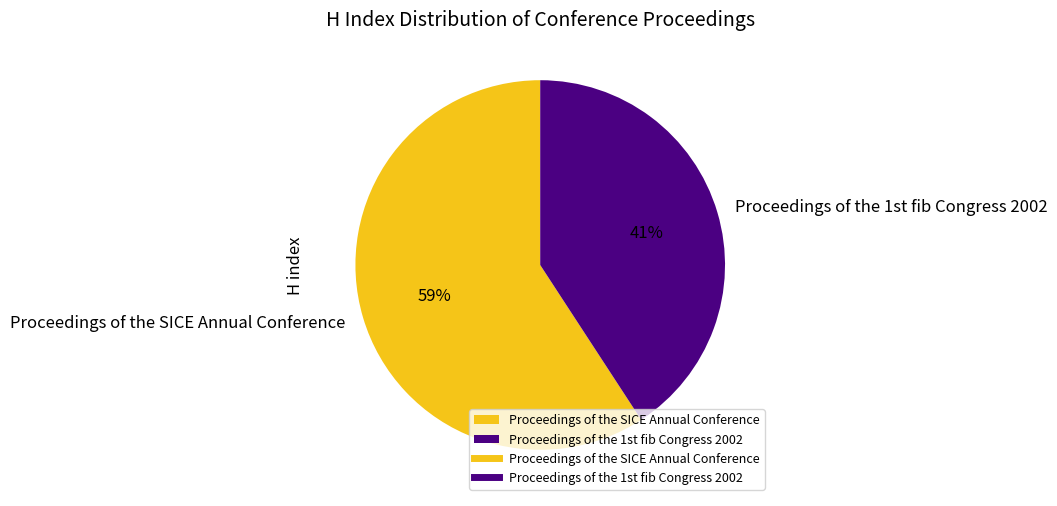

Which category has the smallest portion of the pie?

Proceedings of the 1st fib Congress 2002